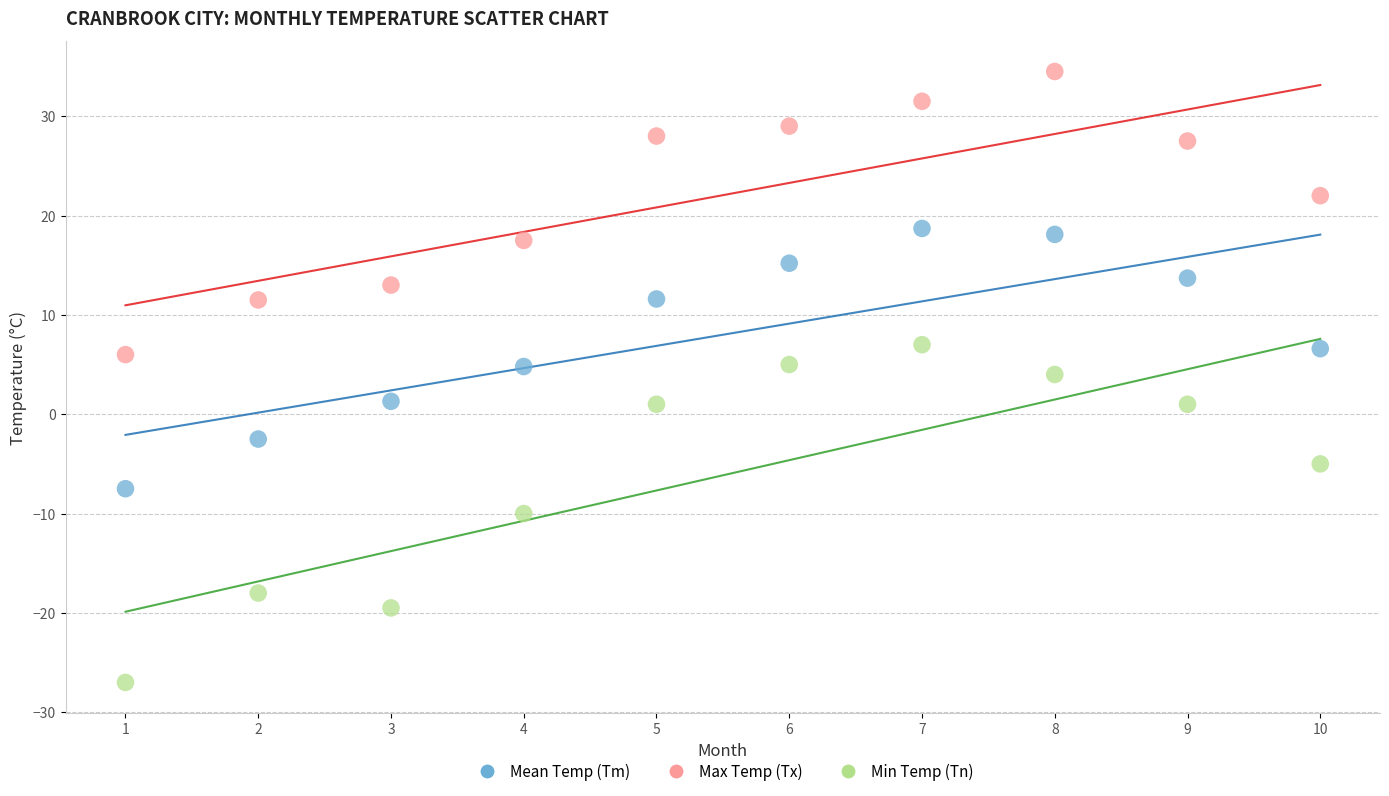

Which series has the largest Y range (max minus min)?

Min Temp (Tn)